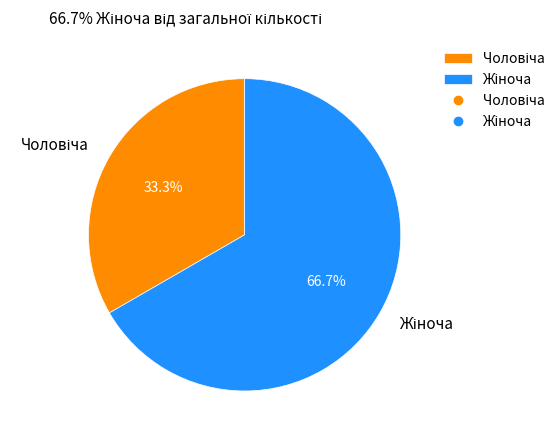

To the nearest percent, what is the difference between the largest and smallest slice percentages?

33%